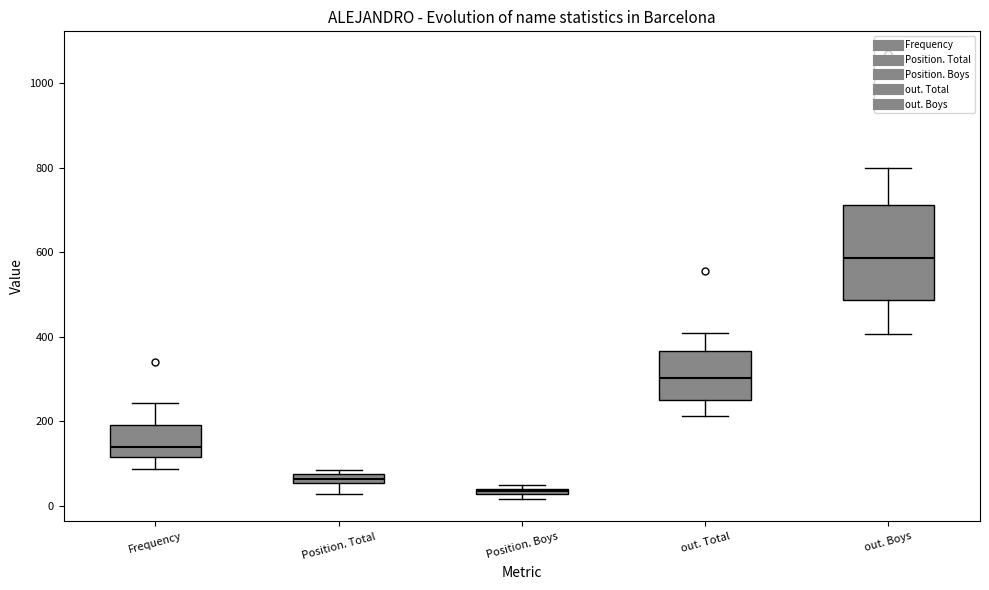

Which box's median line is the lowest?

Position. Boys